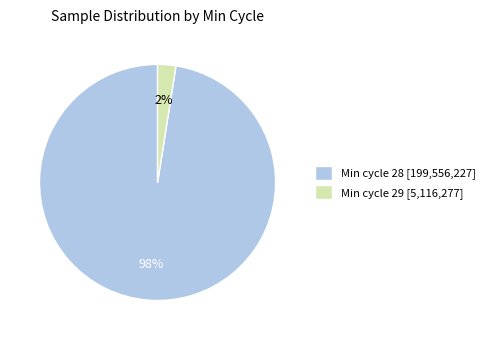

How many segments does this pie chart have?

2